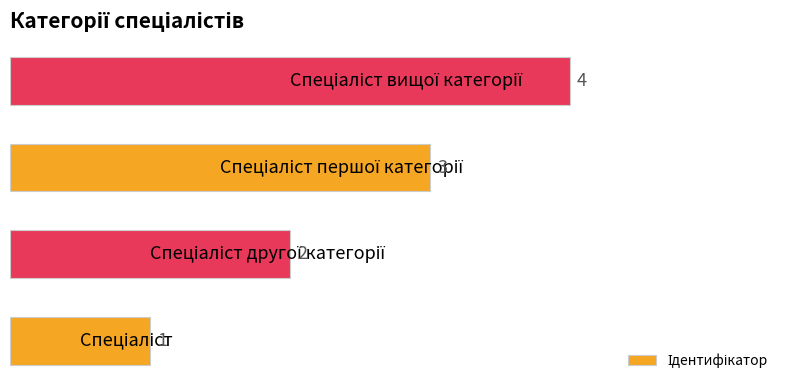

What is the sum of all values?

10